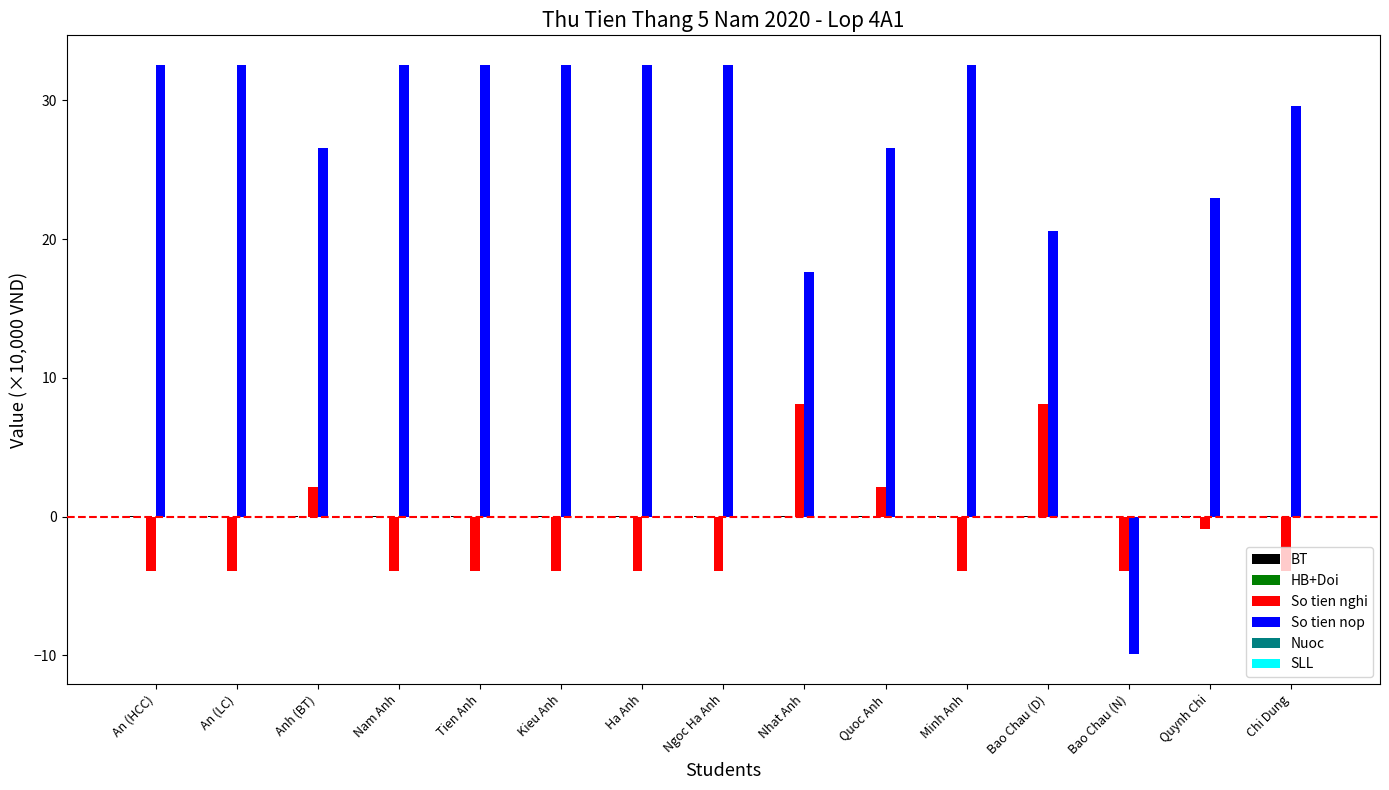

Which series has the largest total across all categories?

So tien nop